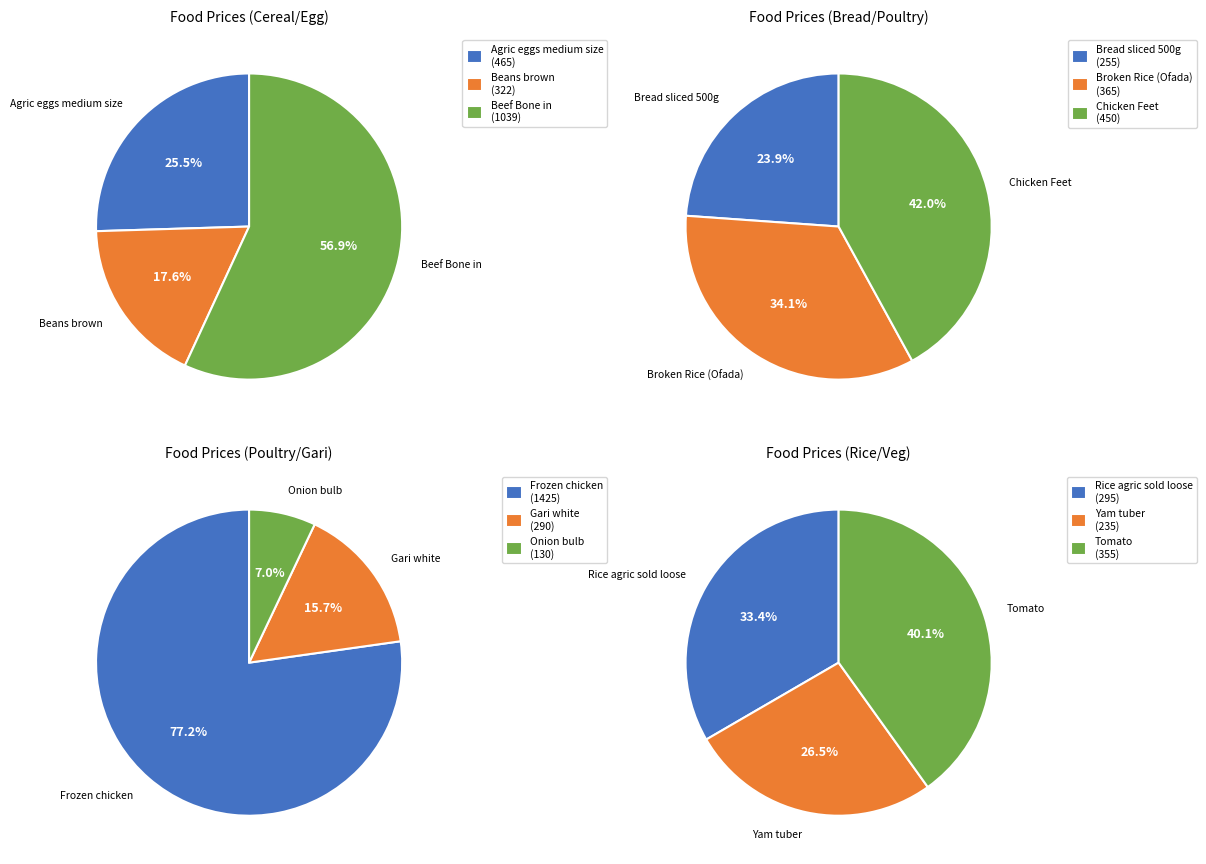

How many segments does this pie chart have?

12